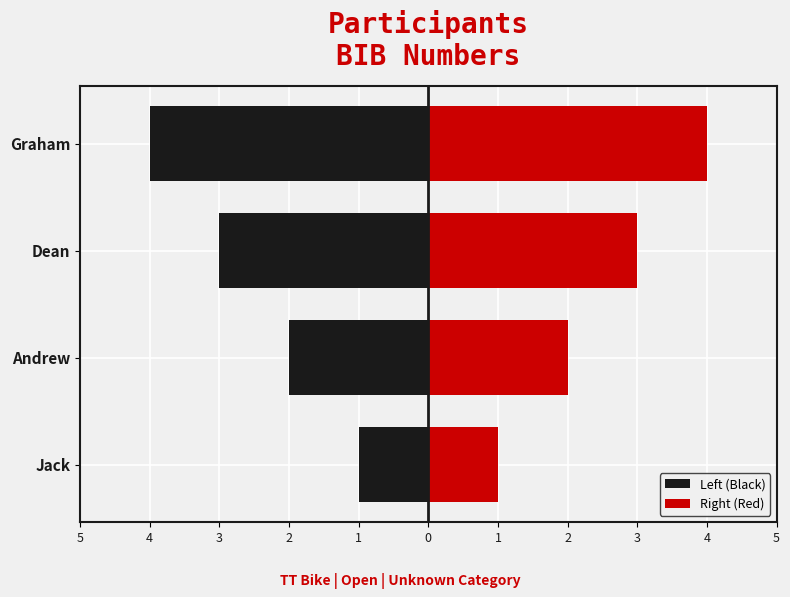

What are all the series names shown in the legend?

Left (Black), Right (Red)